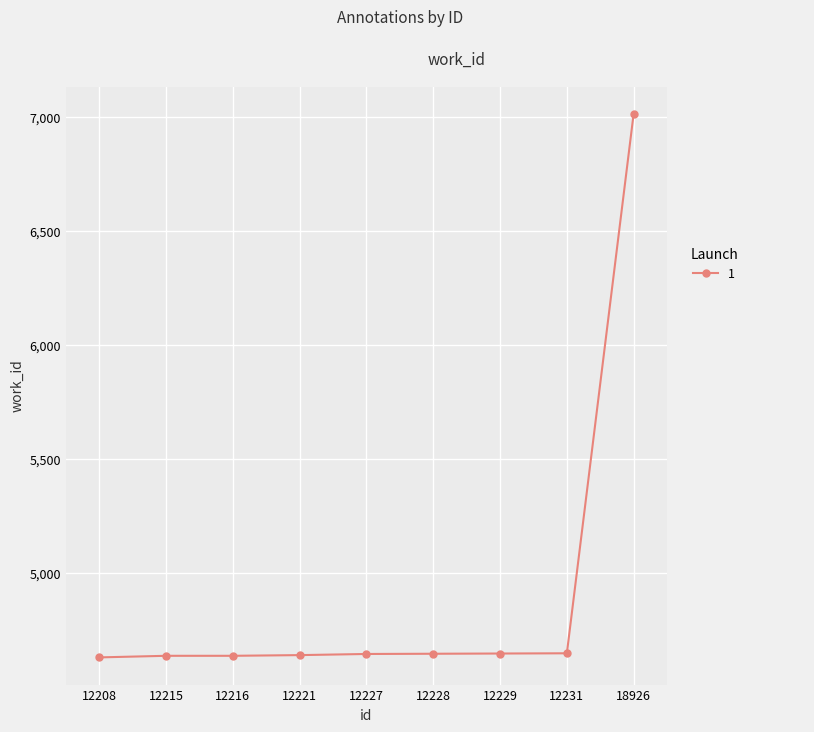

What is the change in value from 12229 to 18926?

+2366